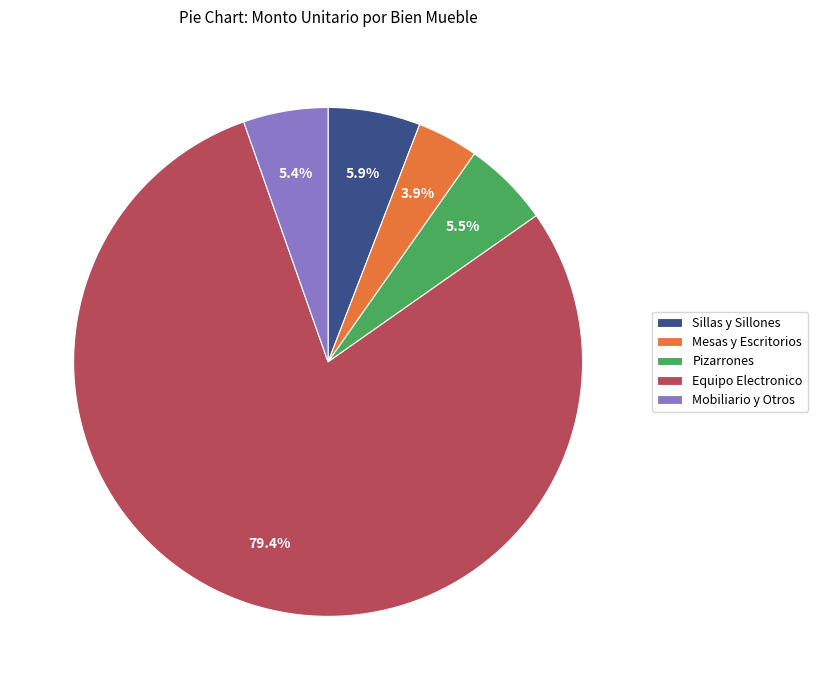

Is there any slice that represents more than half of the pie?

Yes